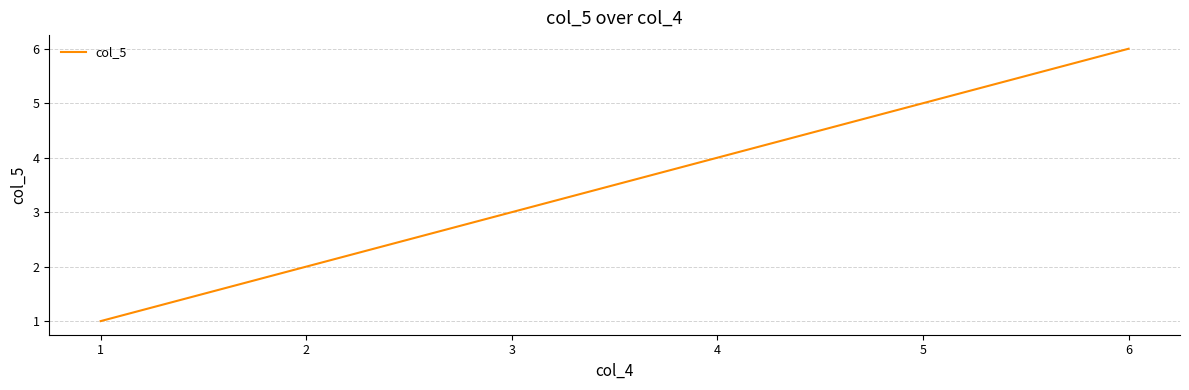

What is the sum of all values?

21